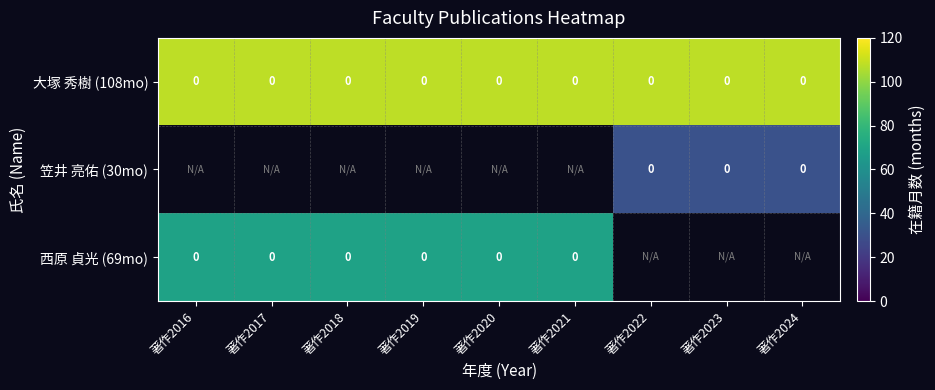

Is it true that 大塚 秀樹 (108mo) equals 0 at 著作2017?

True